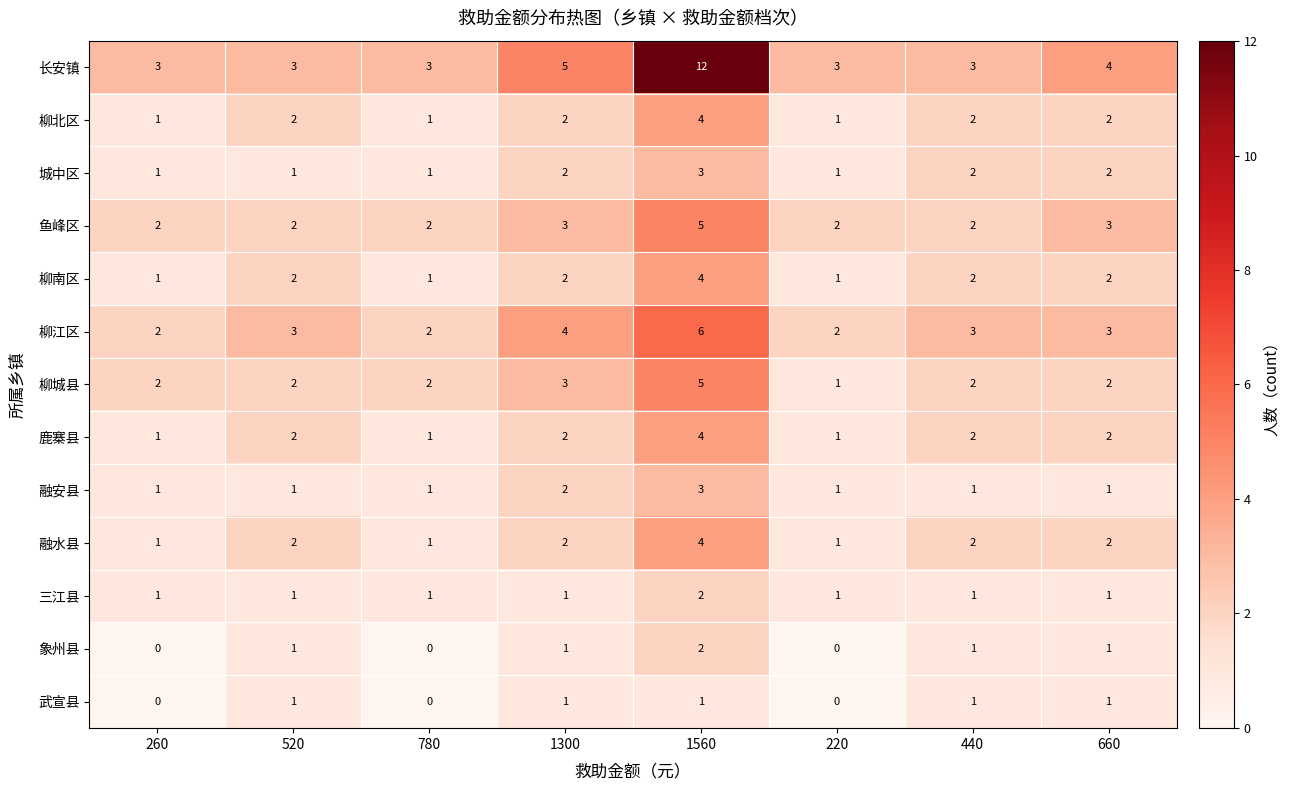

True or false: 柳南区 has a value of 2 at 1300.

True